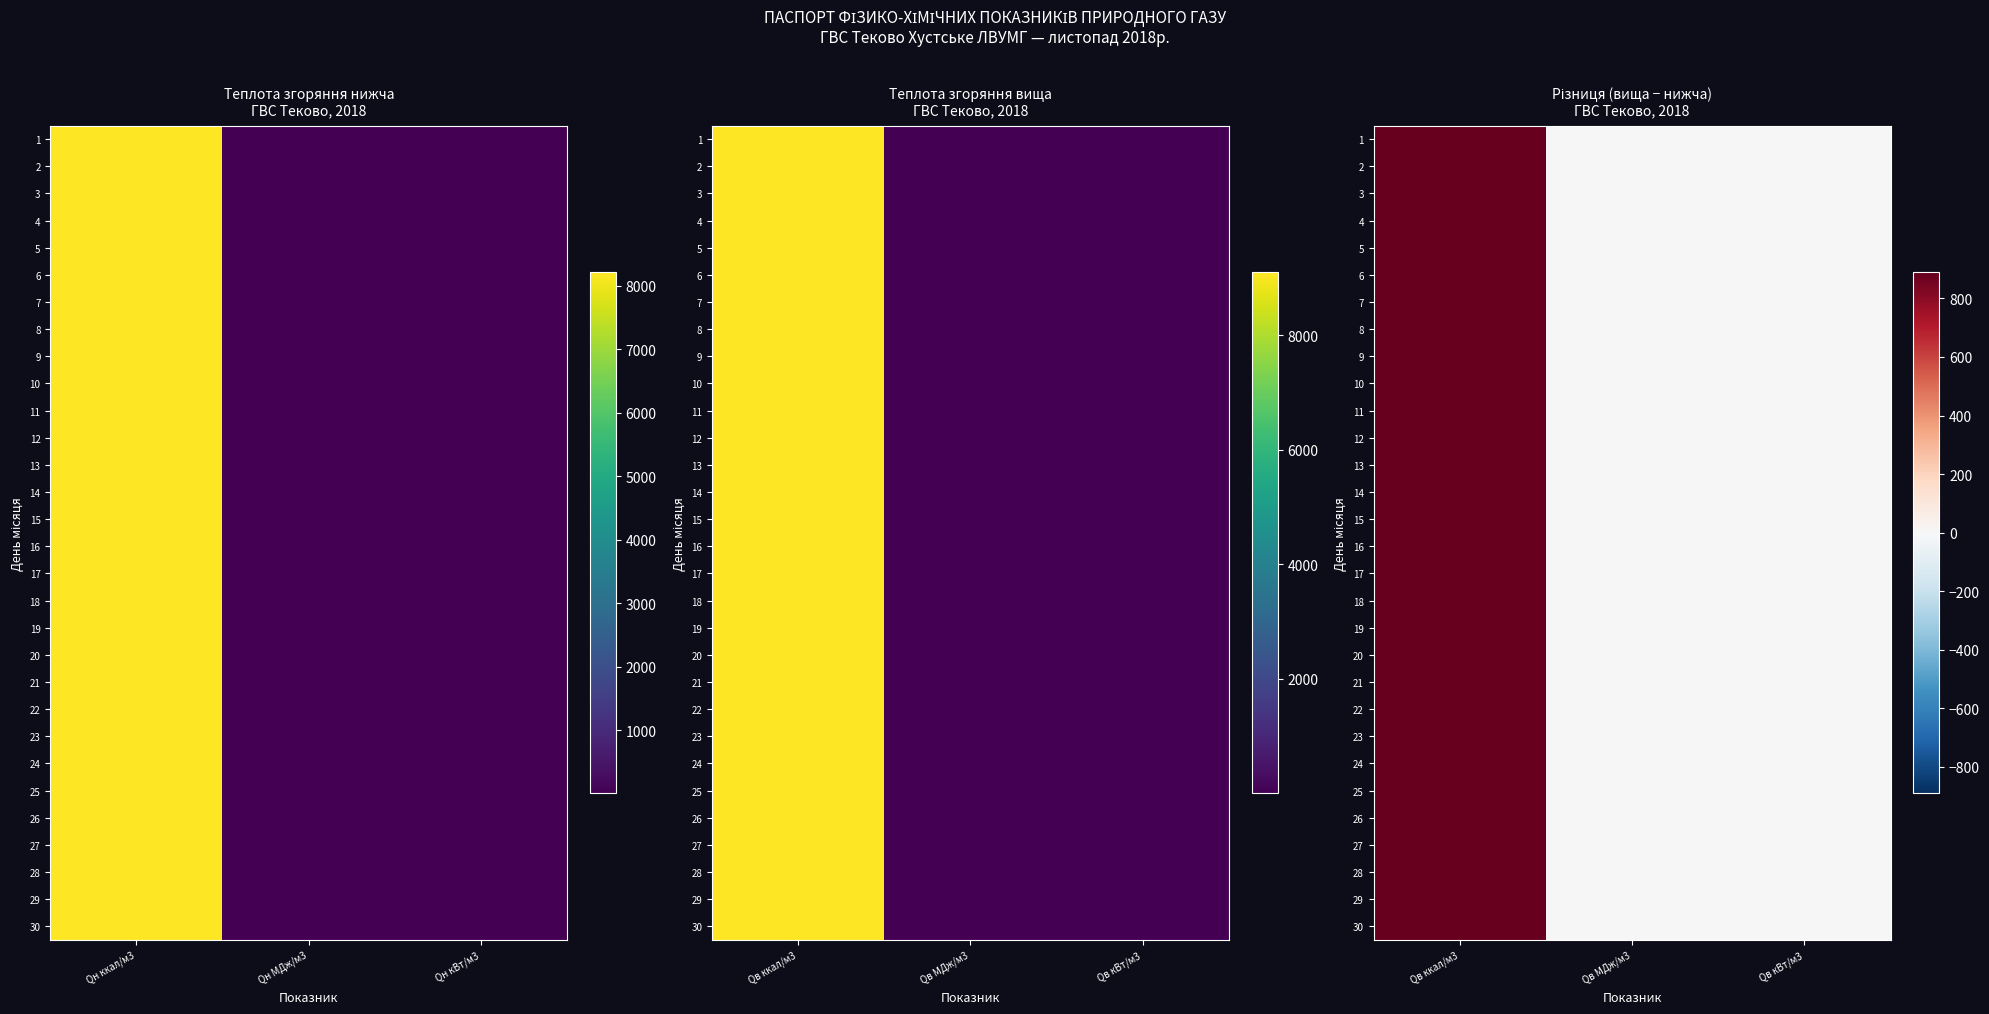

Which category has the highest value in the 30 series?

Qв ккал/м3